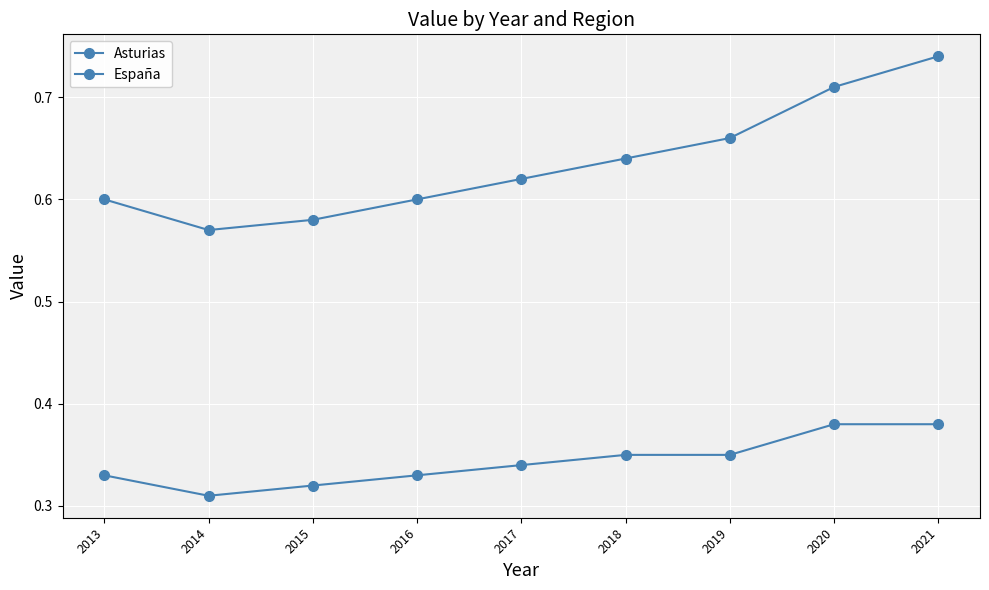

How many lines are shown in the chart?

2